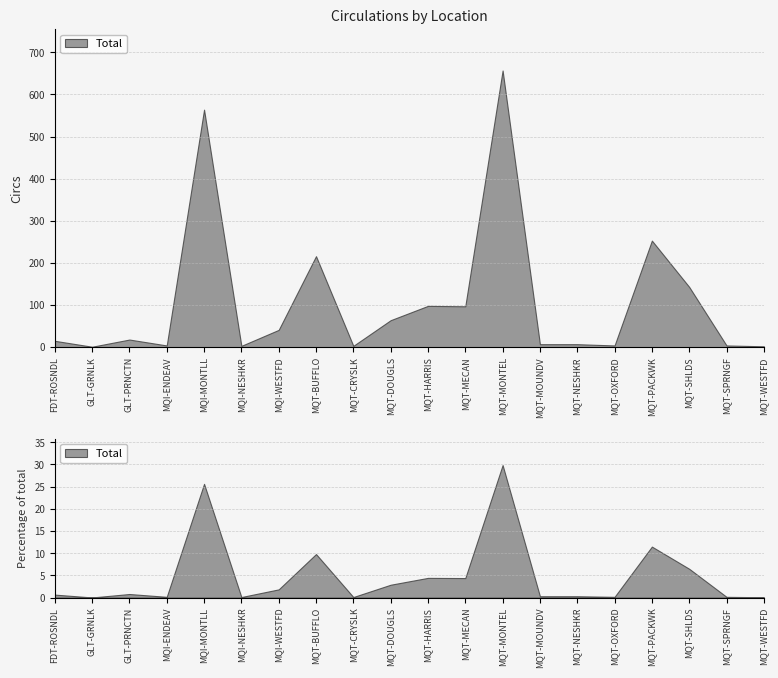

What is the label of the 9th point from the right?

MQT-MECAN